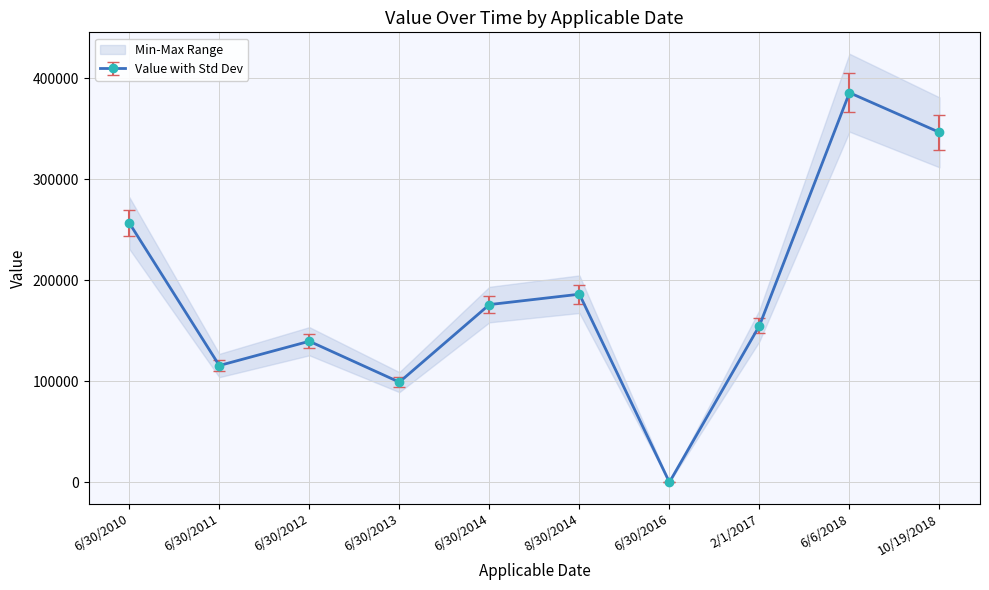

Reading right to left, list all the values displayed in this chart.

346323	385578	155000	0	186114	175835	99064	139556	115517	256627